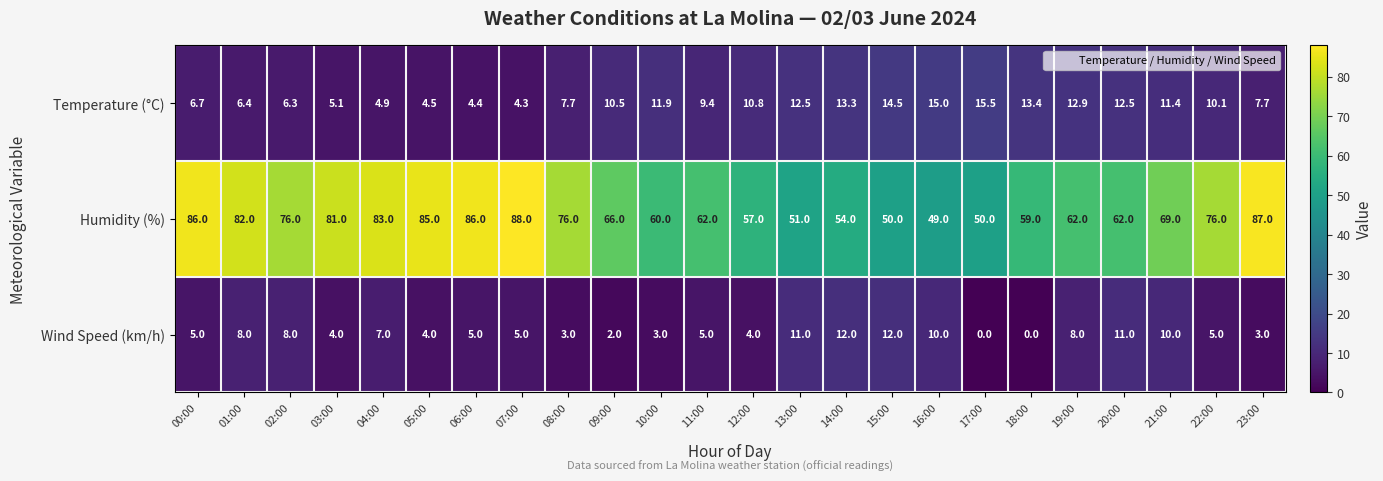

Rank the series by their maximum value, from lowest to highest.

Wind Speed (km/h), Temperature (°C), Humidity (%)